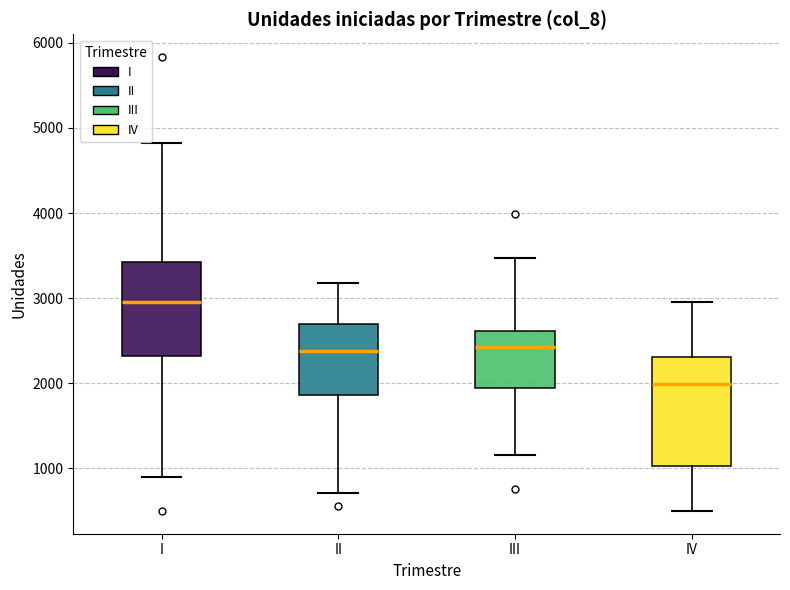

Comparing the boxes themselves (not the whiskers), which one is the tallest?

IV